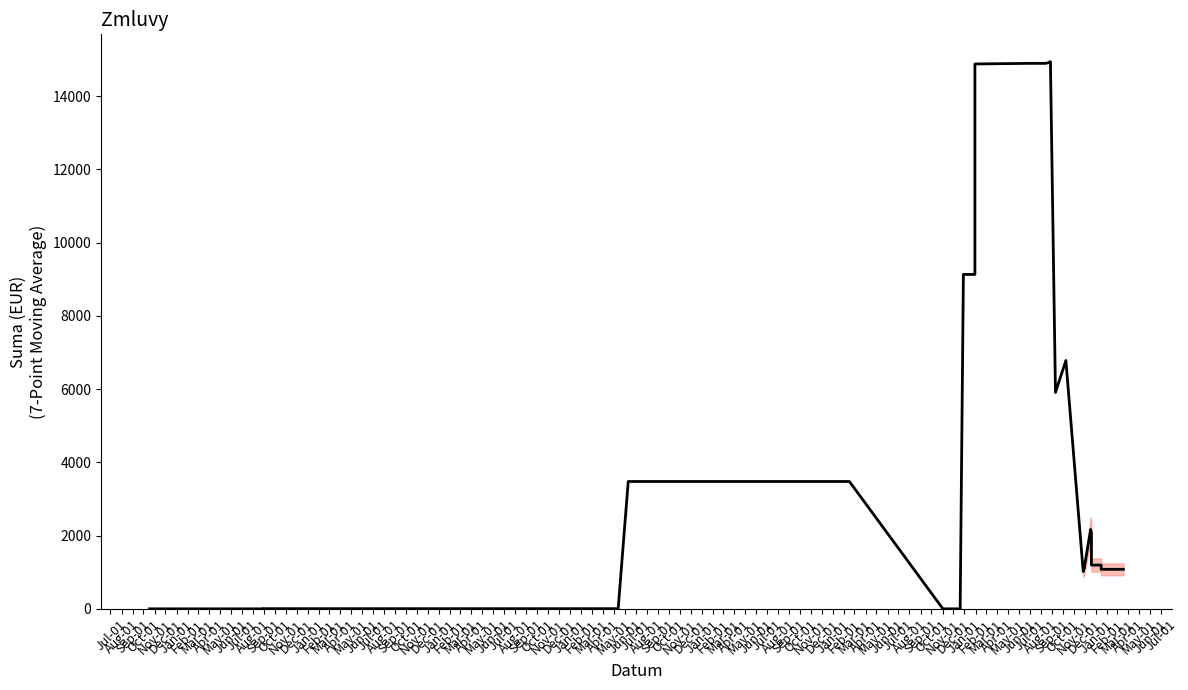

Where is the data nearest to the value 7469?

Nov-01